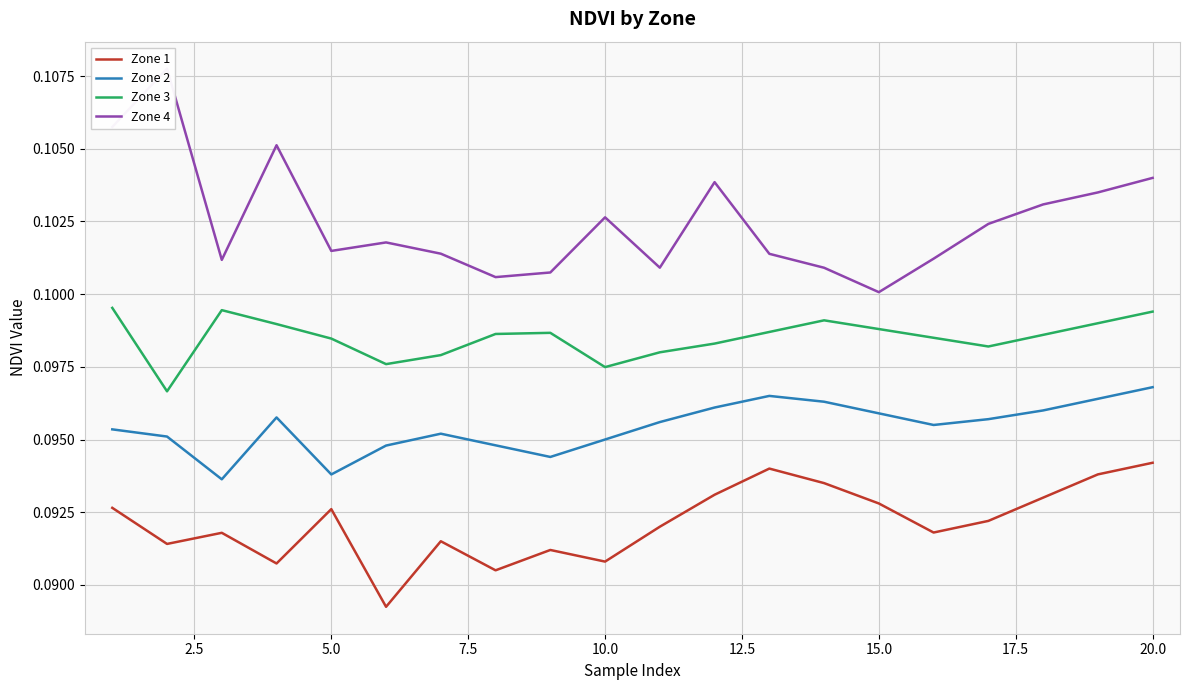

True or false: Zone 1 and Zone 3 intersect in this chart.

False